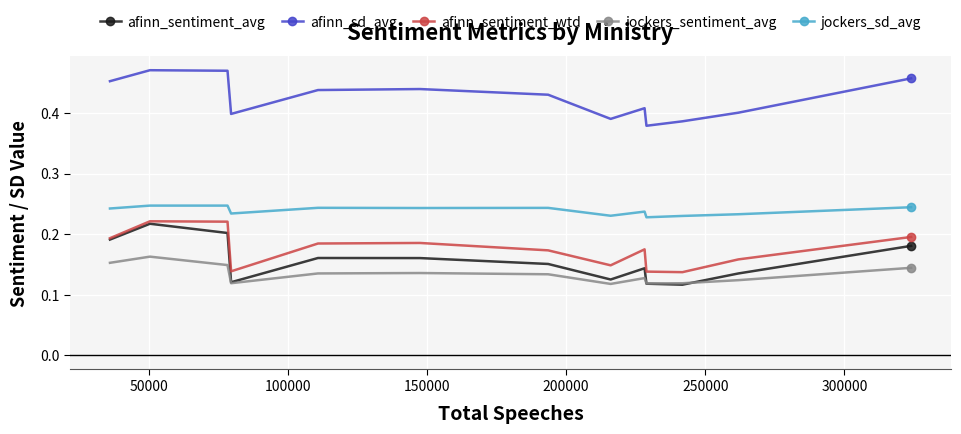

True or false: afinn_sentiment_wtd has more than 2 interior local peaks.

True